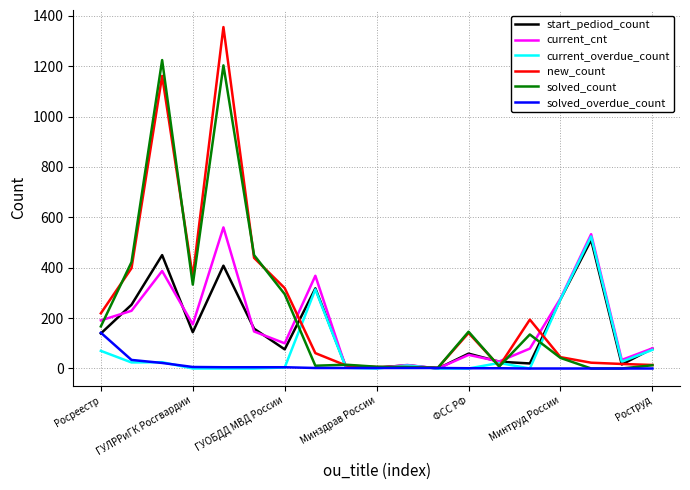

What is the maximum value for solved_count?

1224